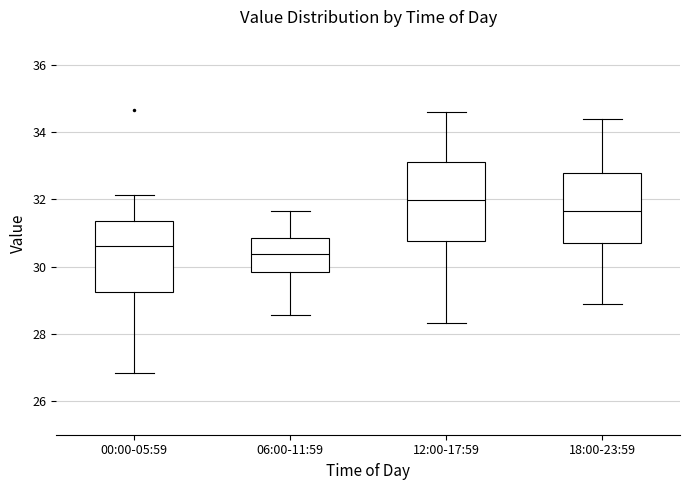

Reading left to right, read every box against the y-axis: the position of its median line, the range the box covers, and the ends of its whiskers. The values are not printed on the chart, so give them approximately, as read against the axis.

00:00-05:59: median 30.6, box 29.2 to 31.4, whiskers 26.8 to 32.2
06:00-11:59: median 30.4, box 29.8 to 30.8, whiskers 28.6 to 31.6
12:00-17:59: median 32.0, box 30.8 to 33.2, whiskers 28.4 to 34.6
18:00-23:59: median 31.6, box 30.8 to 32.8, whiskers 29.0 to 34.4